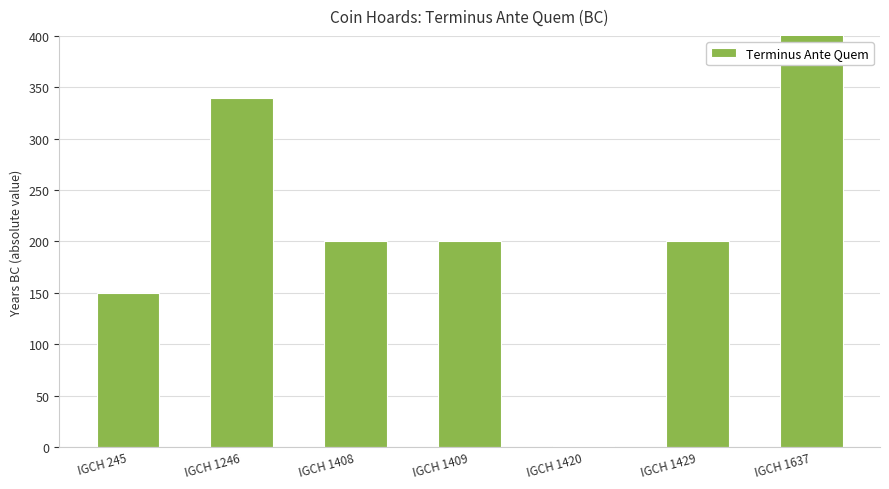

How many bars are there in total?

7